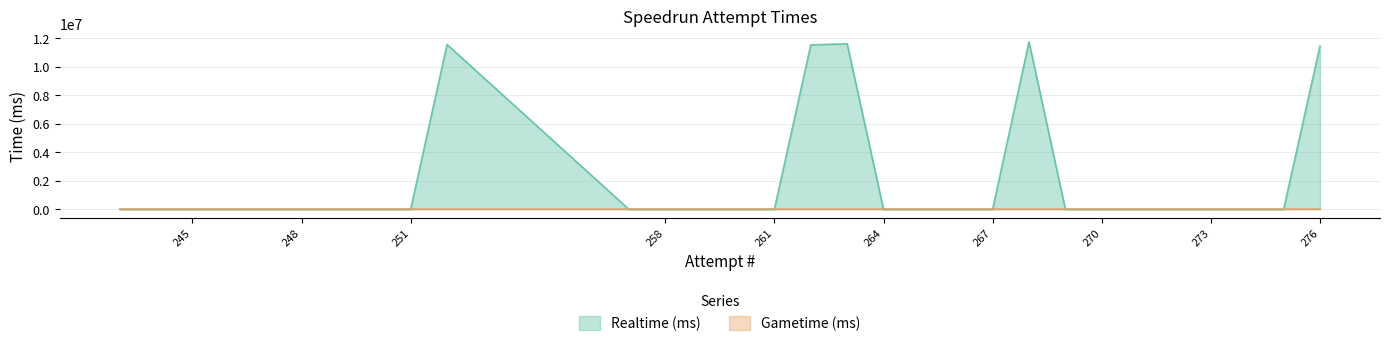

What is the difference between the maximum and minimum values?

11738846